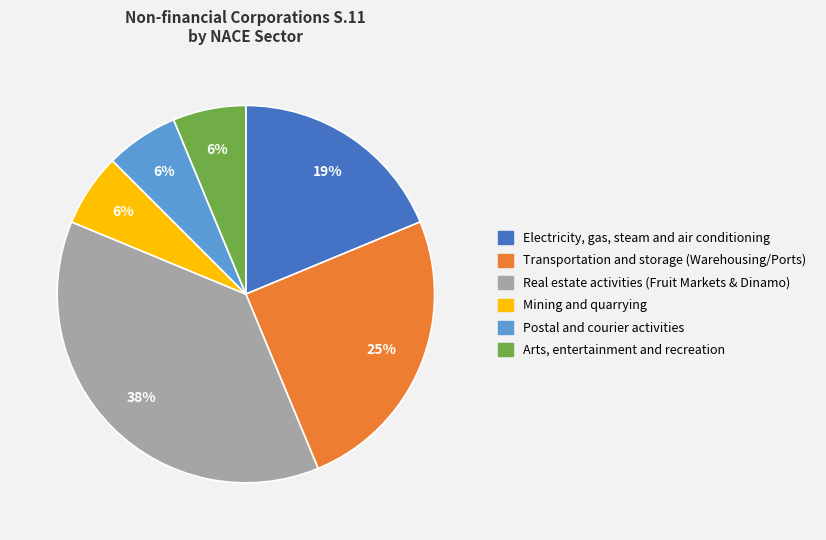

To the nearest percent, what is the average slice percentage?

17%